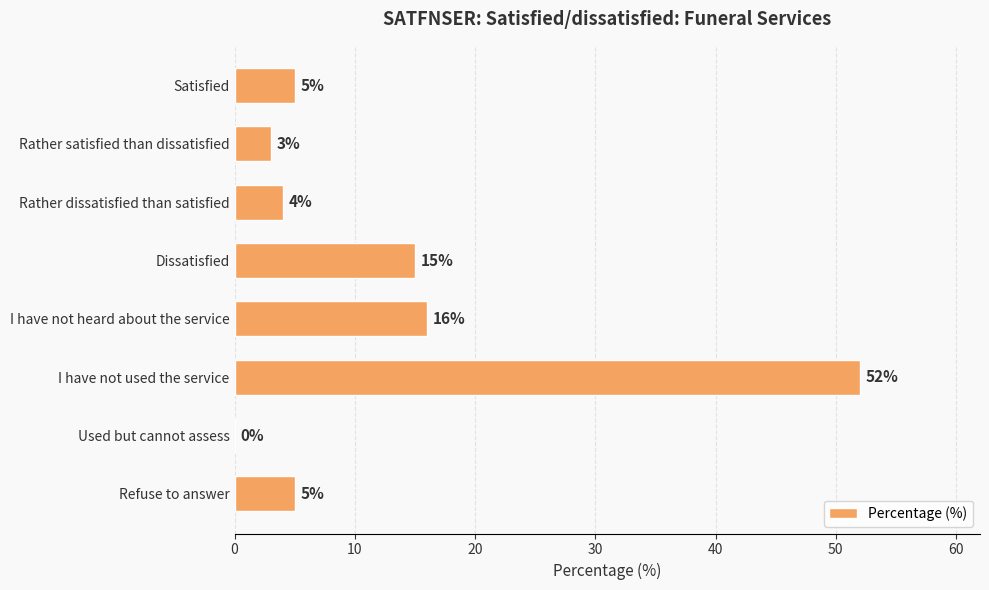

At which label is the value closest to 26?

I have not heard about the service